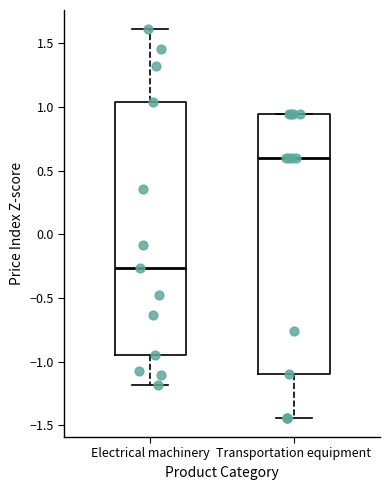

Where does the median line of the box for Transportation equipment sit on the y-axis? The values are not printed on the chart, so give them approximately, as read against the axis.

0.60